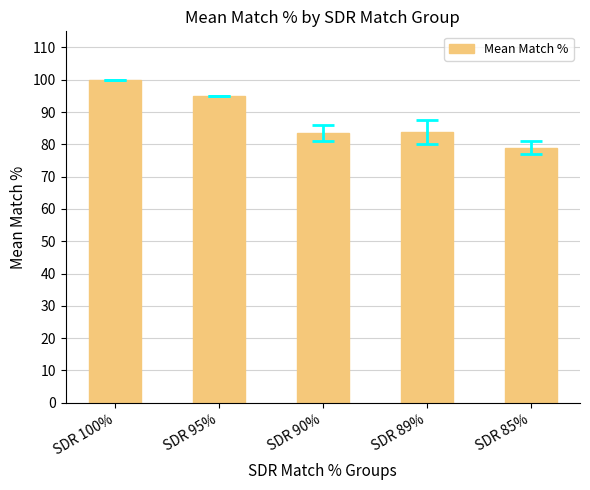

Approximately how many times larger is the value at SDR 90% compared to SDR 85%?

1.1